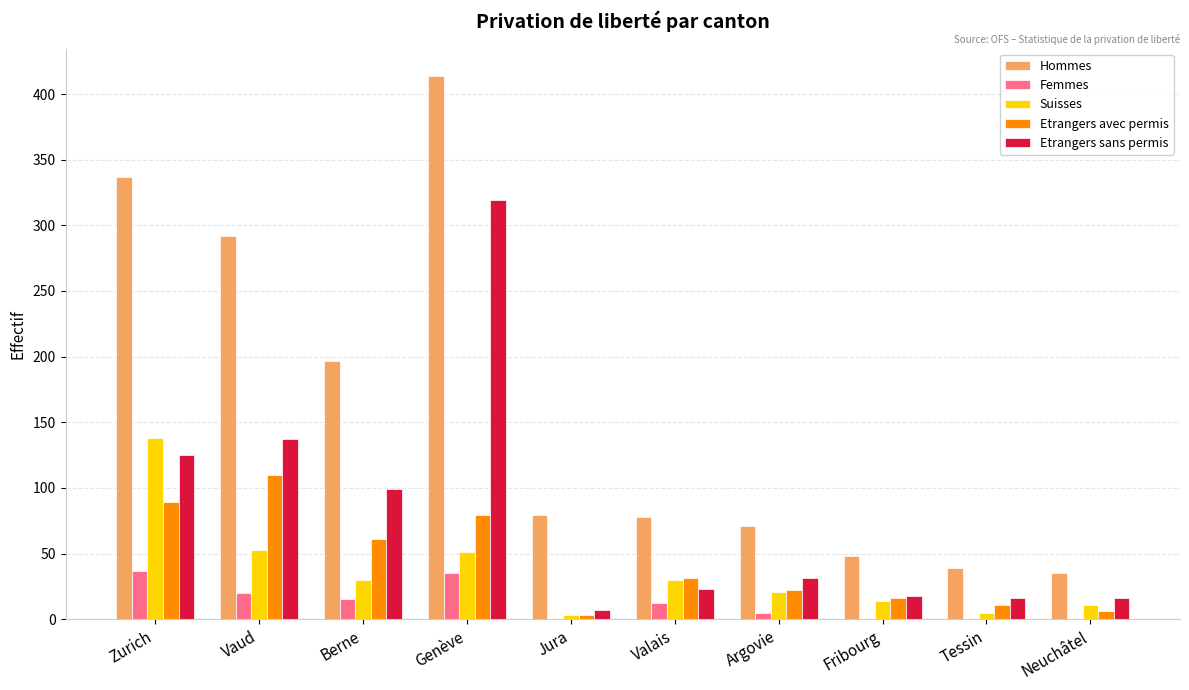

The value of Femmes at Valais is 12. True or false?

True